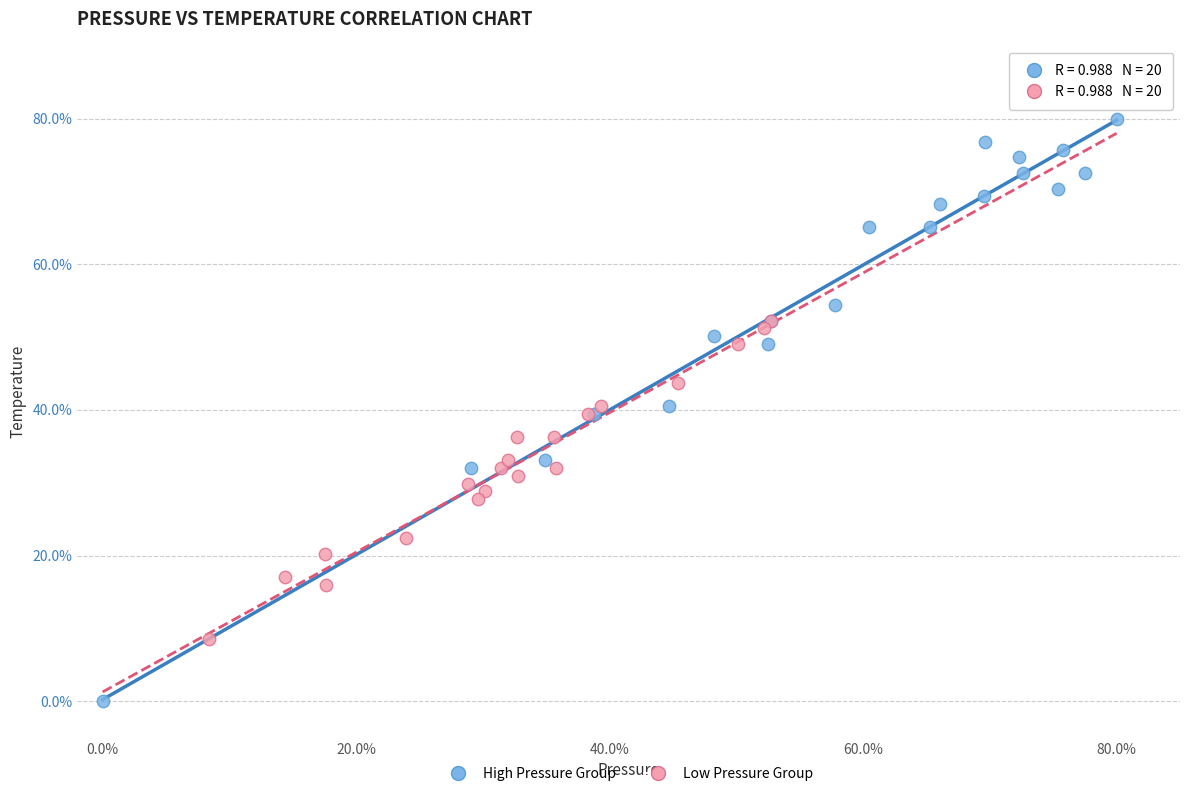

Which series reaches the minimum Y coordinate?

High Pressure Group